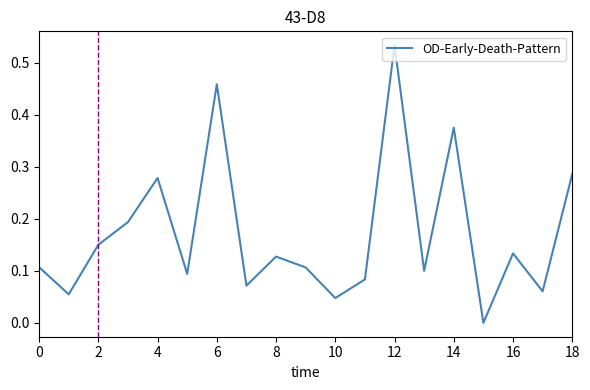

Does the chart display data point markers on the line(s)?

No